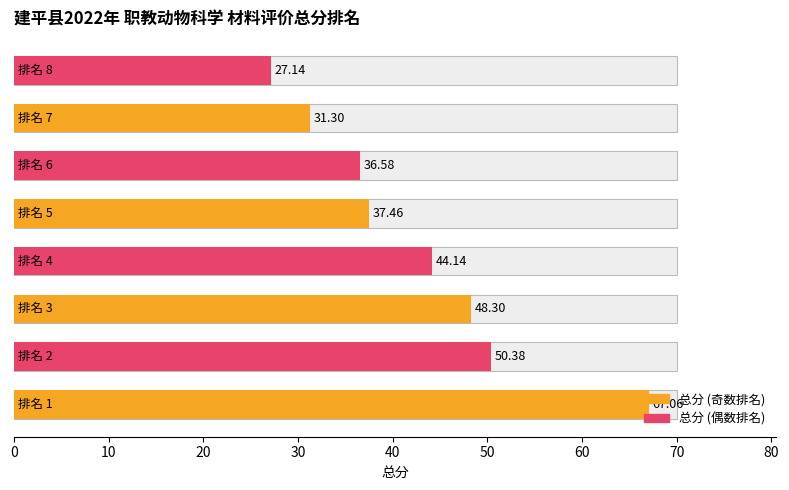

Reading left to right, what are all the values shown in this chart?

0=67.1	10=50.4	20=48.3	30=44.1	40=37.5	50=36.6	60=31.3	70=27.1